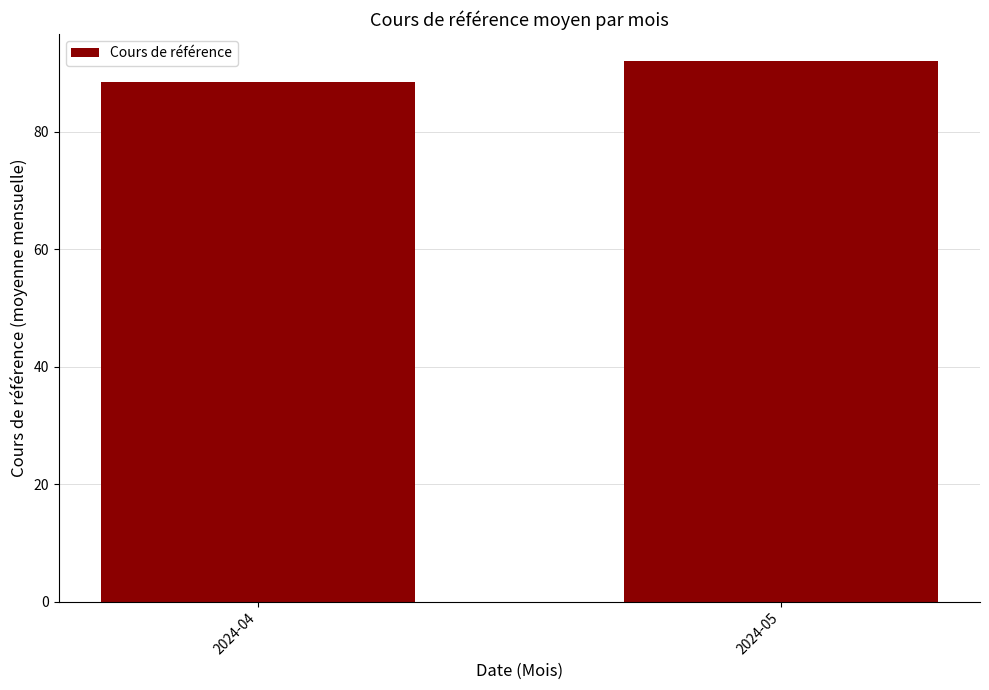

Reading left to right, extract all data points from this chart.

88.5	92.0